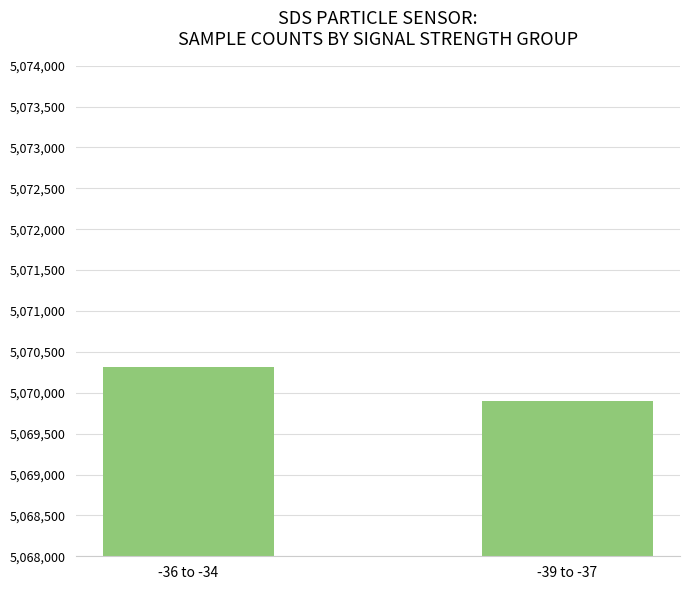

What is the change in value from -36 to -34 to -39 to -37?

-417